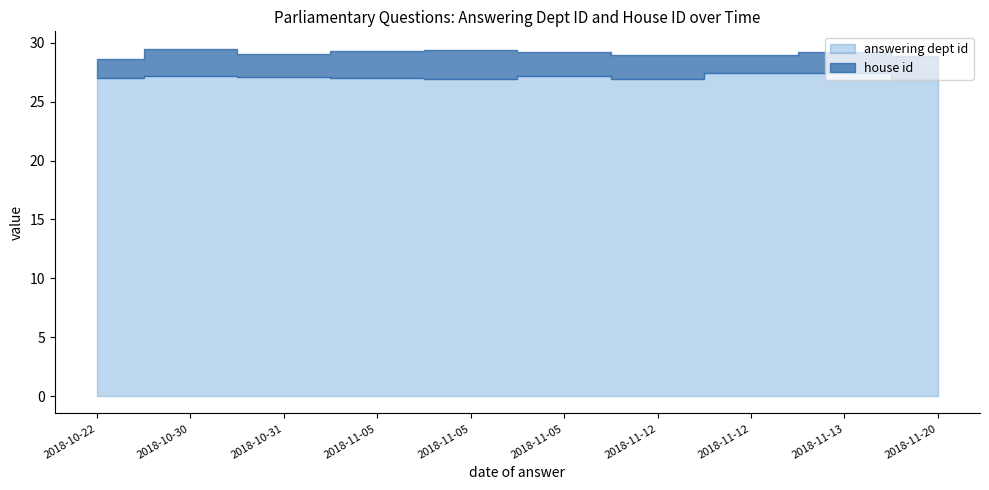

The answering dept id series shows 27 at 2018-10-30. True or false?

True